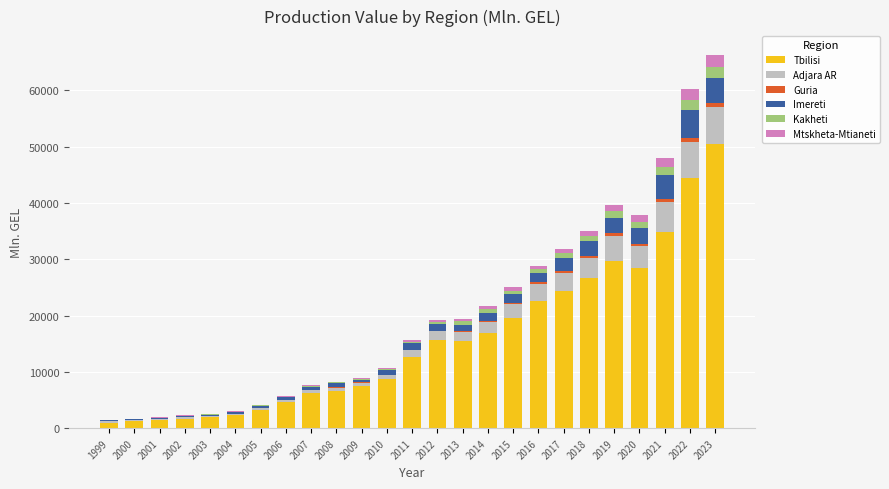

The Tbilisi series shows 1223.5 at 2000. True or false?

True